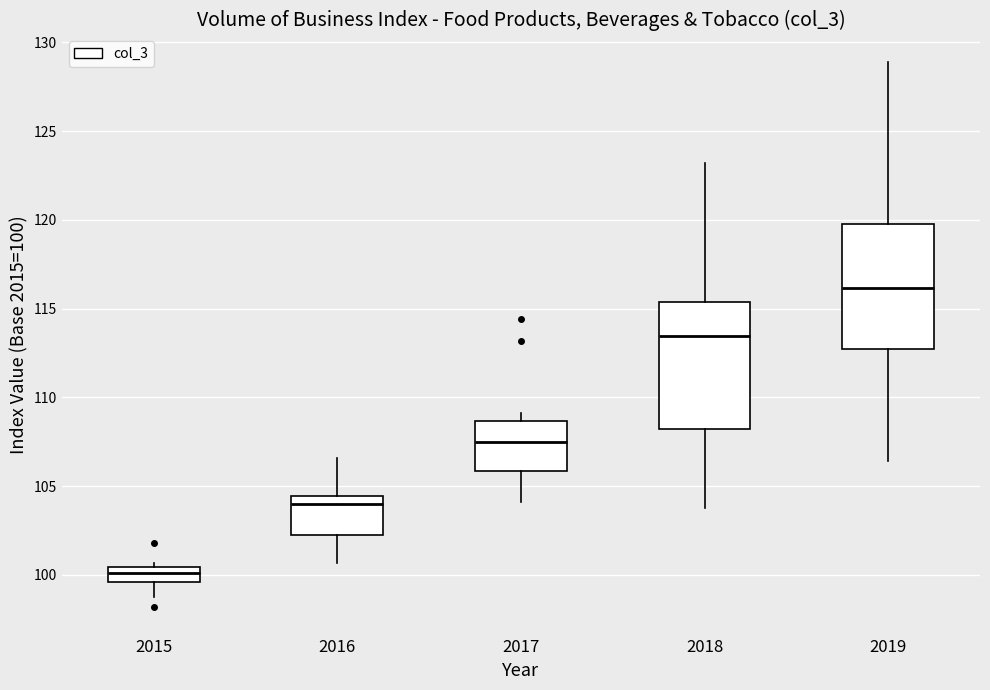

Reading left to right, read every box against the y-axis: the position of its median line, the range the box covers, and the ends of its whiskers. The values are not printed on the chart, so give them approximately, as read against the axis.

2015: median 100.0, box 99.5 to 100.5, whiskers 99.0 to 100.5 (just above the box's upper edge)
2016: median 104.0, box 102.0 to 104.5, whiskers 100.5 to 106.5
2017: median 107.5, box 106.0 to 108.5, whiskers 104.0 to 109.0
2018: median 113.5, box 108.0 to 115.5, whiskers 104.0 to 123.0
2019: median 116.0, box 113.0 to 120.0, whiskers 106.5 to 129.0